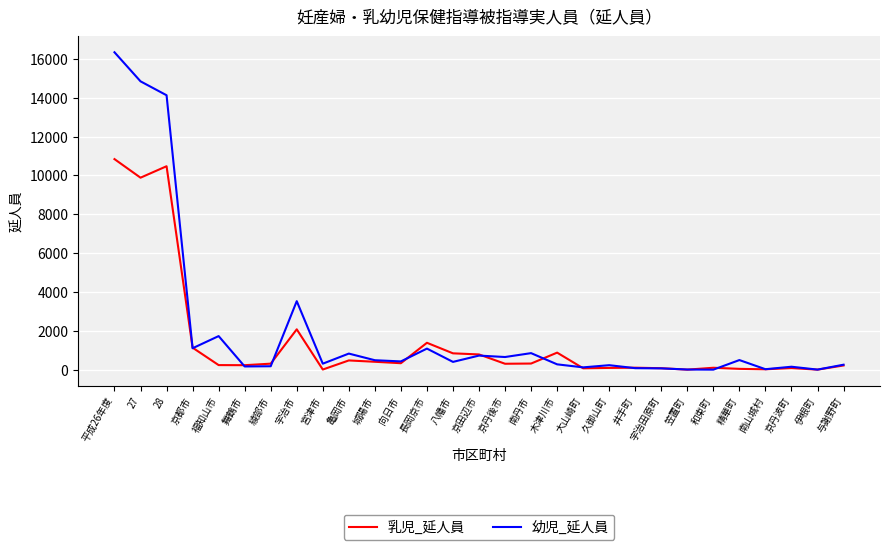

At which label does 乳児_延人員 first exceed 303?

平成26年度